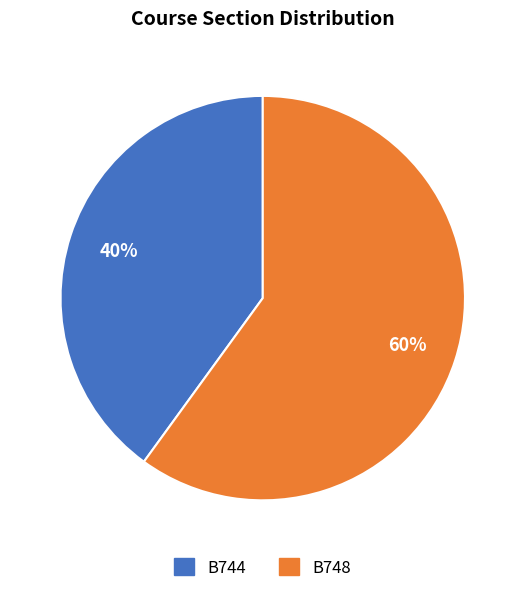

Which slice is the largest?

B748